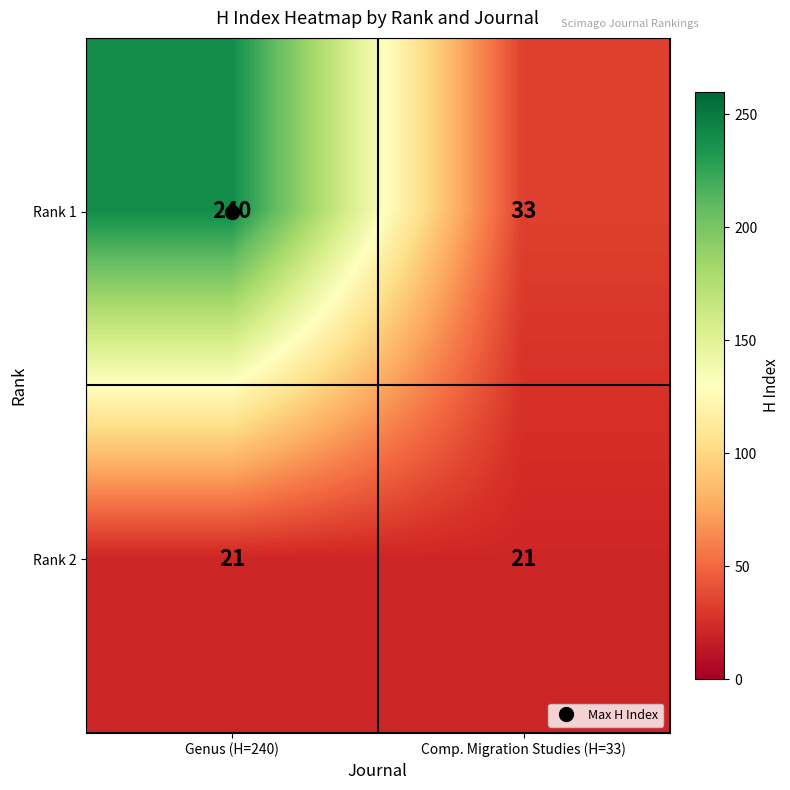

The value of Rank 1 at Genus (H=240) is 240. True or false?

True